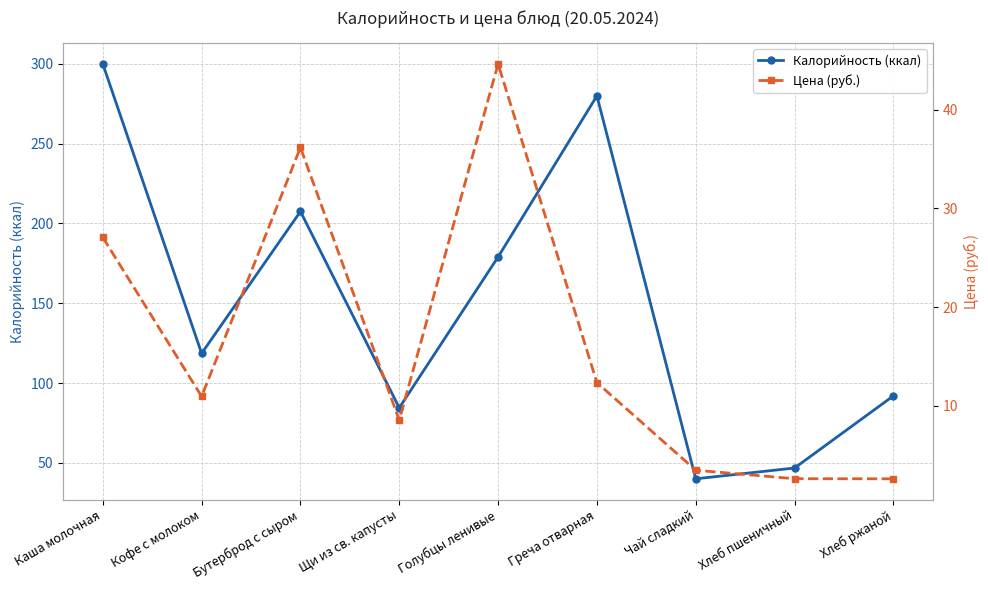

Which series has the largest total across all categories?

Калорийность (ккал)